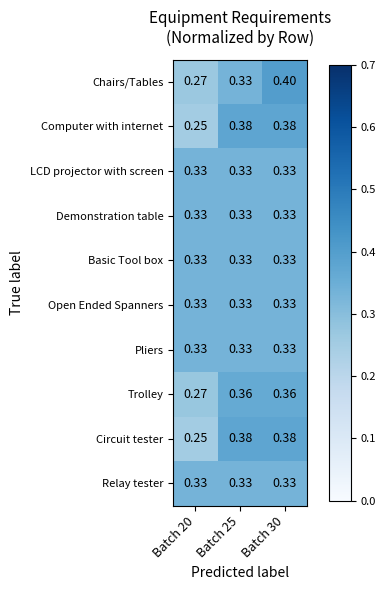

Which series changed the most between Batch 25 and Batch 30?

Chairs/Tables